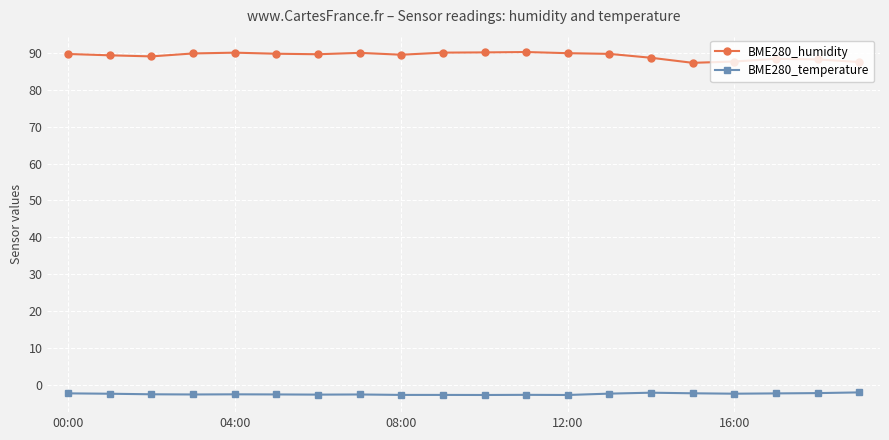

Which series has the largest total across all categories?

BME280_humidity